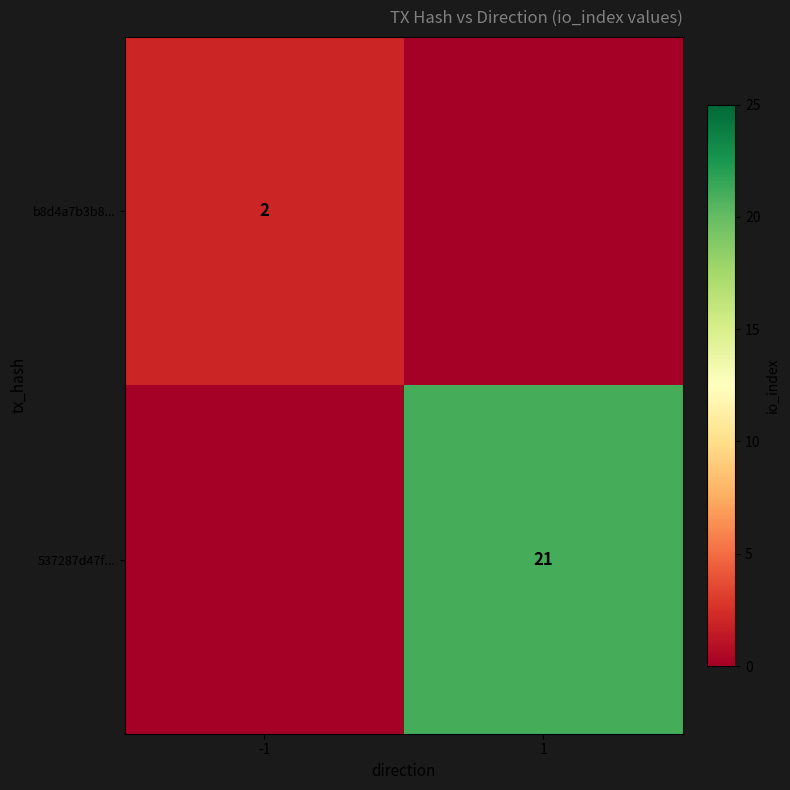

True or false: b8d4a7b3b8... has a value of 2 at -1.

True